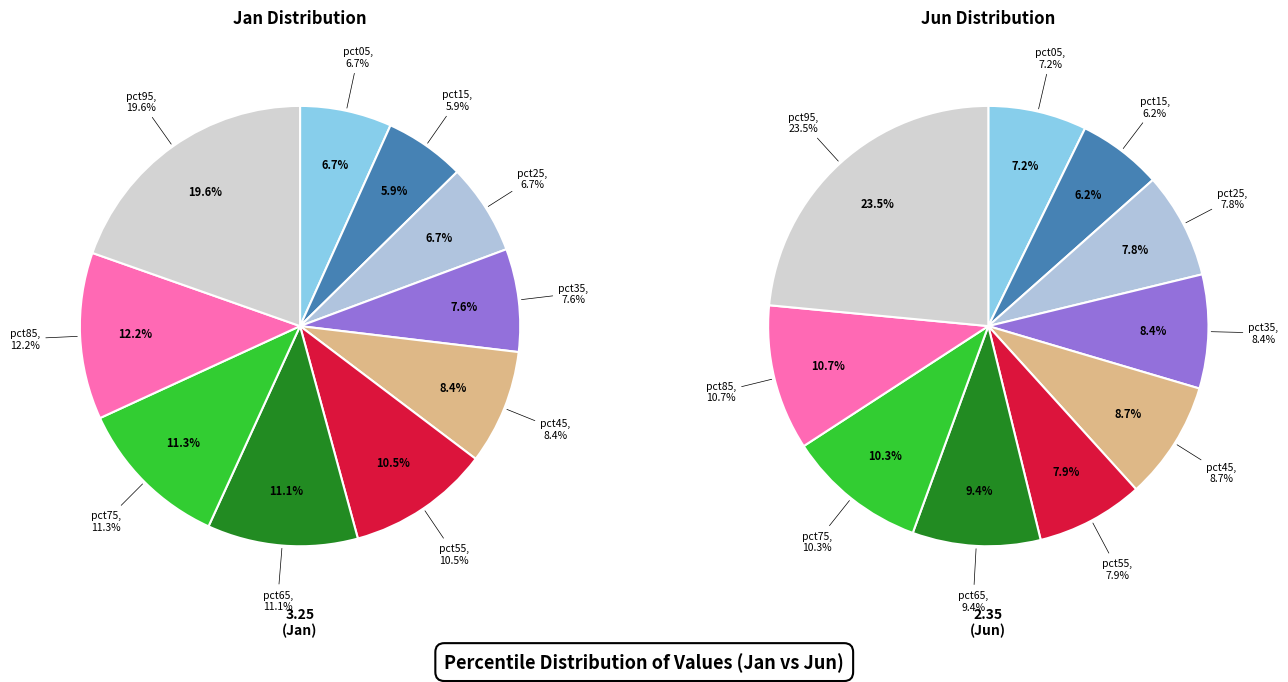

What portion of the pie excludes 3?

92.4%